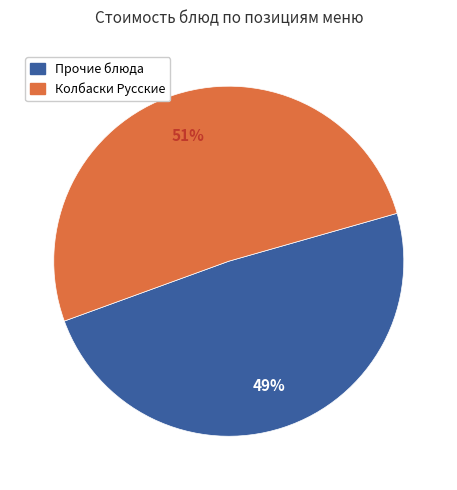

Does any single category account for the majority?

Yes